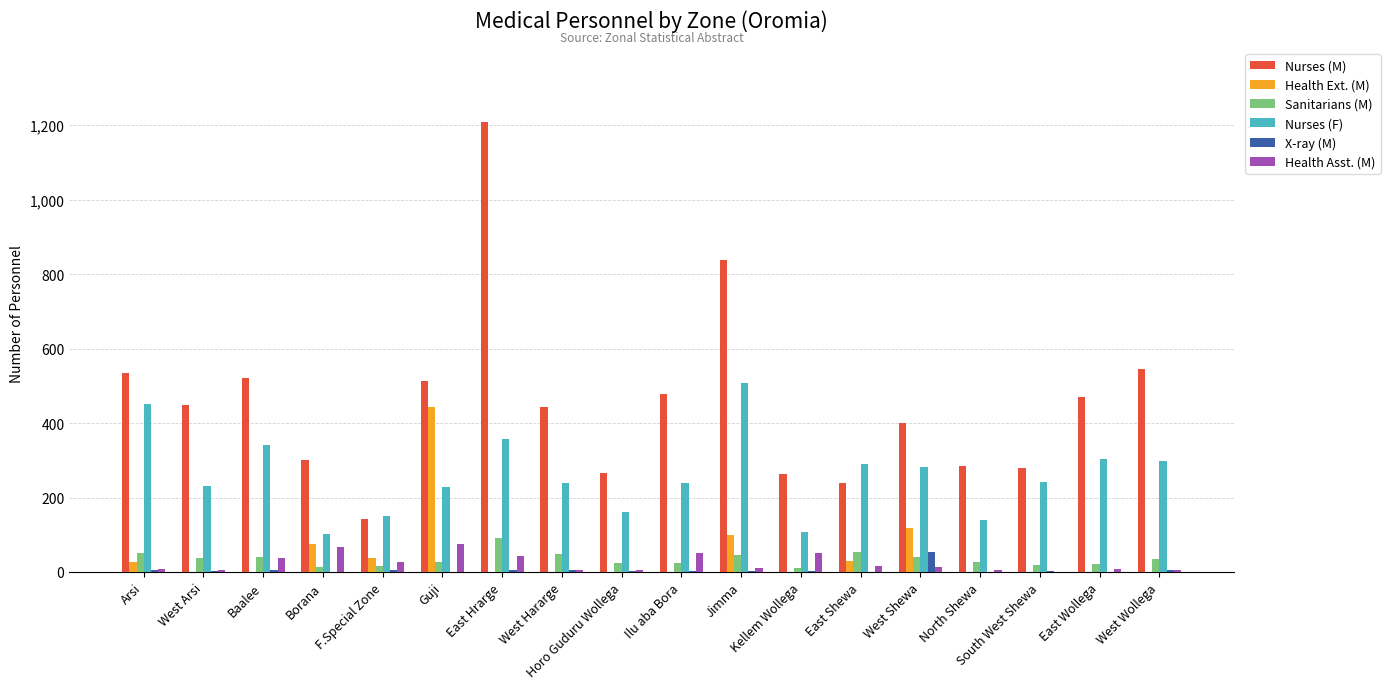

Count the number of categories in the chart.

18